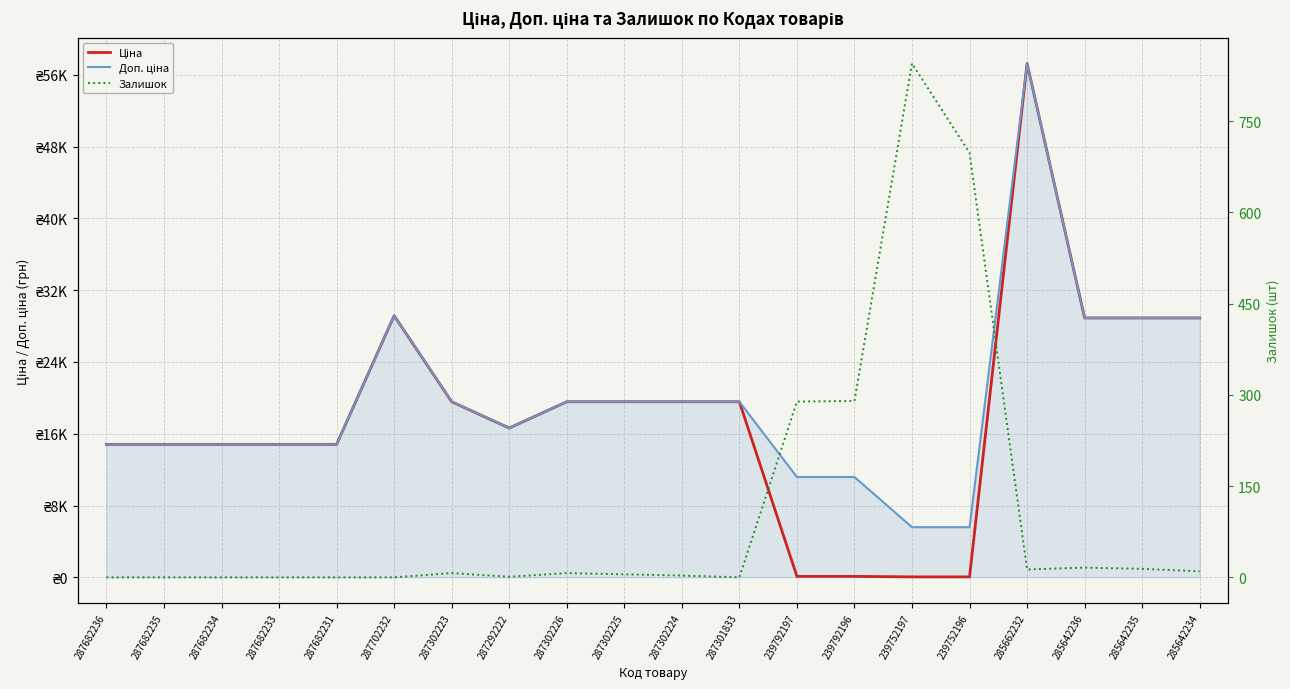

True or false: Ціна has more than 2 points higher than both neighbors.

False